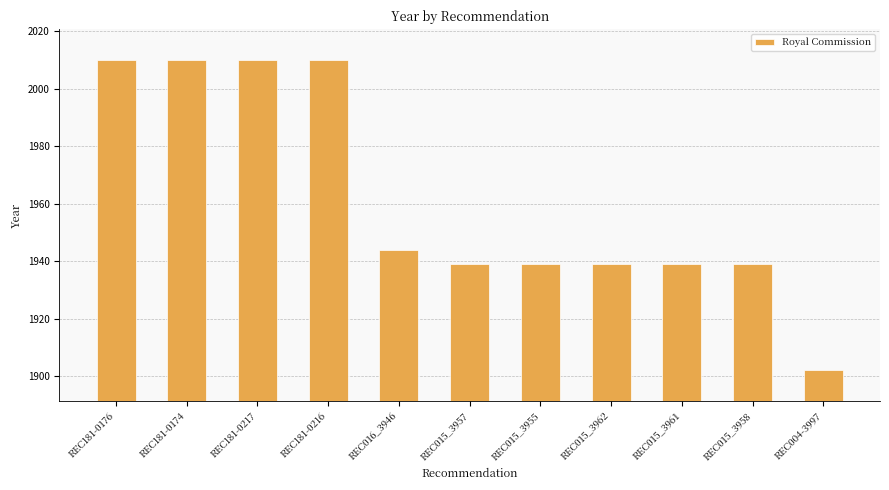

How many data points does each series have?

11